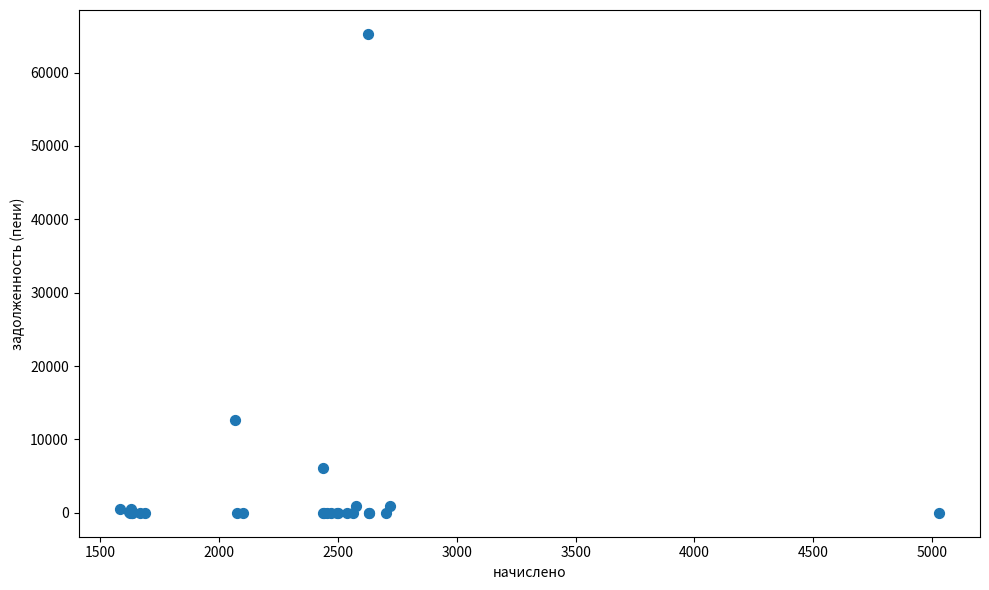

What Y value in the scatter plot is closest to 32637?

12708.3